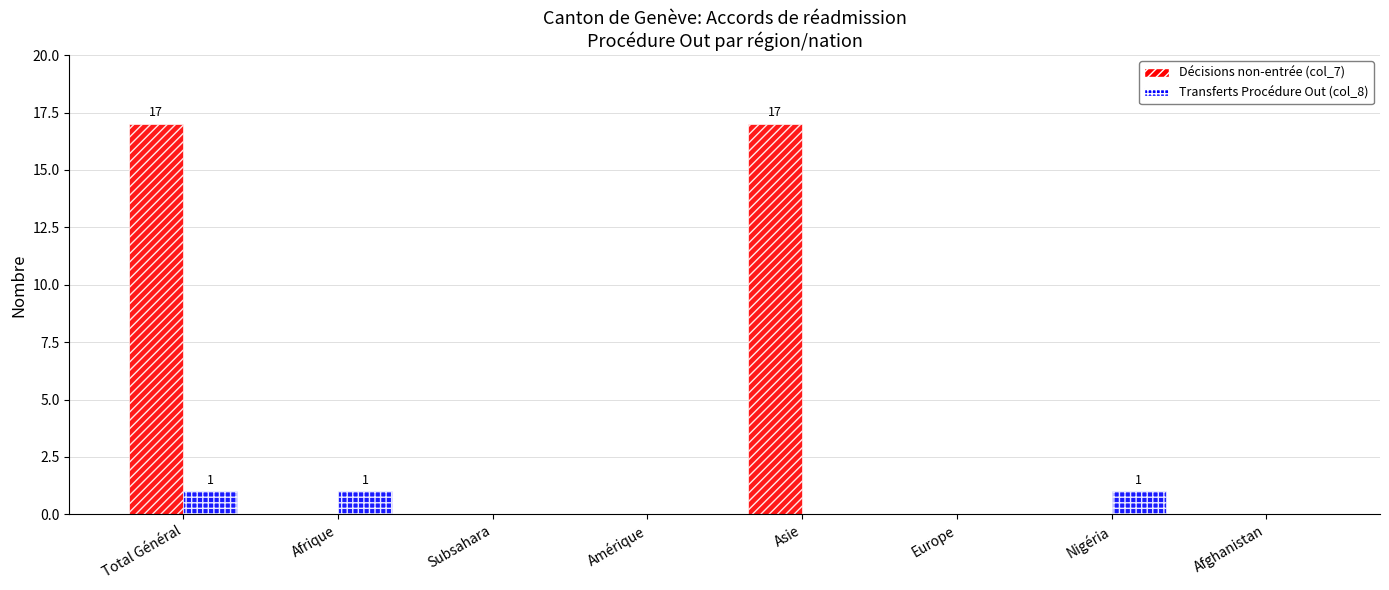

What is the greatest value displayed?

17